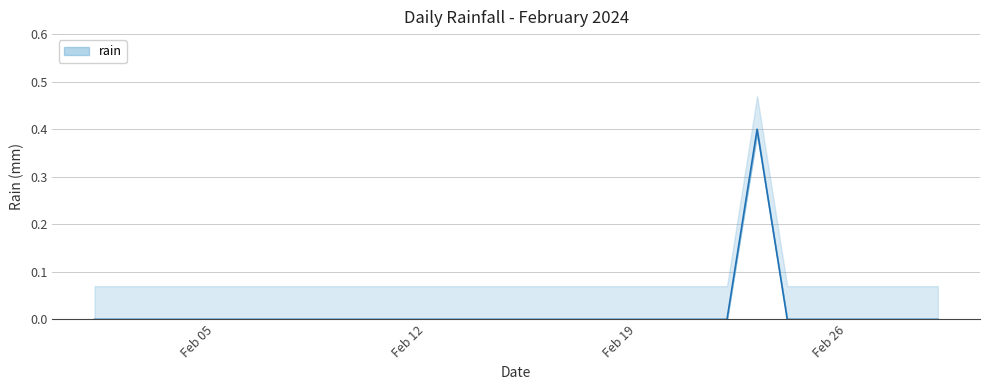

List the labels in order of value, largest first.

2024-02-23, 2024-02-01, 2024-02-02, 2024-02-03, 2024-02-04, 2024-02-05, 2024-02-06, 2024-02-07, 2024-02-08, 2024-02-09, 2024-02-10, 2024-02-11, 2024-02-12, 2024-02-13, 2024-02-14, 2024-02-15, 2024-02-16, 2024-02-17, 2024-02-18, 2024-02-19, 2024-02-20, 2024-02-21, 2024-02-22, 2024-02-24, 2024-02-25, 2024-02-26, 2024-02-27, 2024-02-28, 2024-02-29